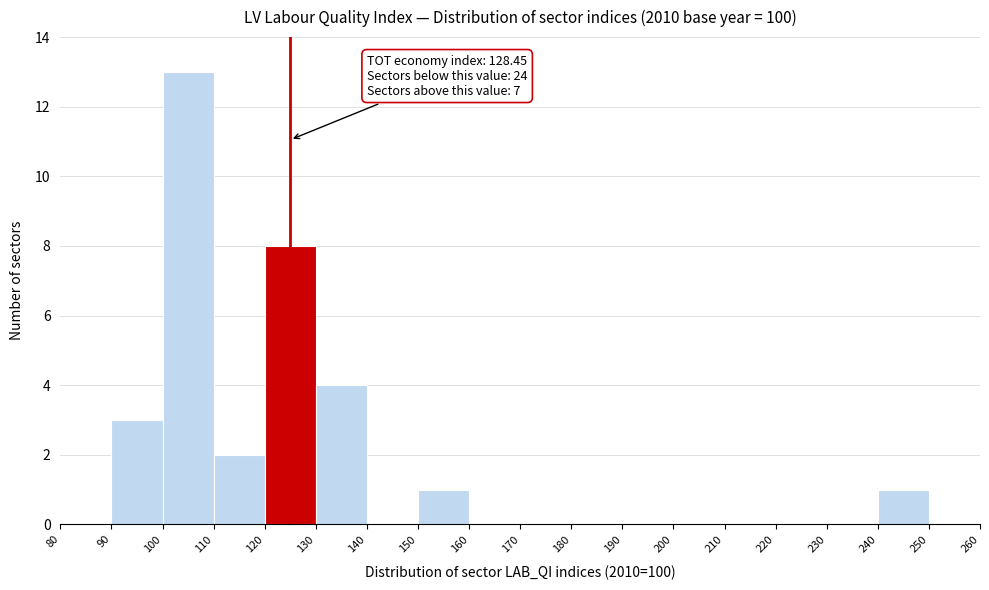

Over which range of the x-axis is the bar tallest?

100 to 110